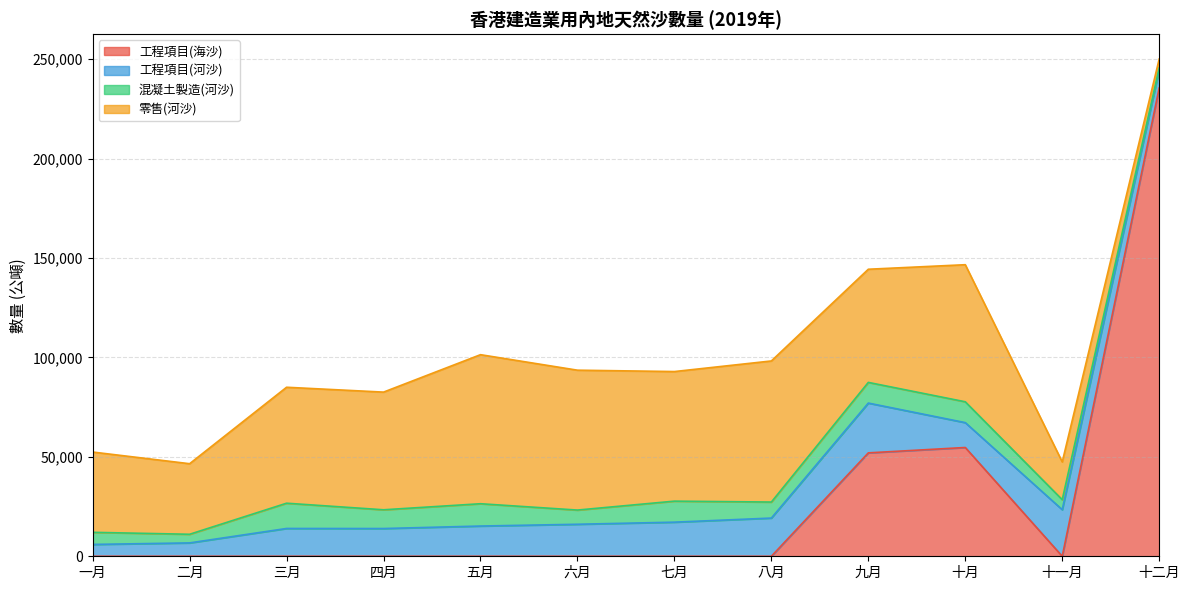

True or false: 零售(河沙) and 混凝土製造(河沙) intersect in this chart.

False